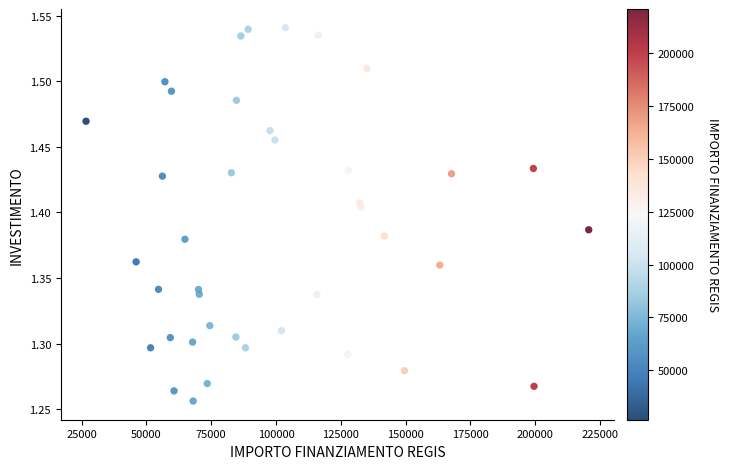

What is the range of X values (max minus min)?

193933.1